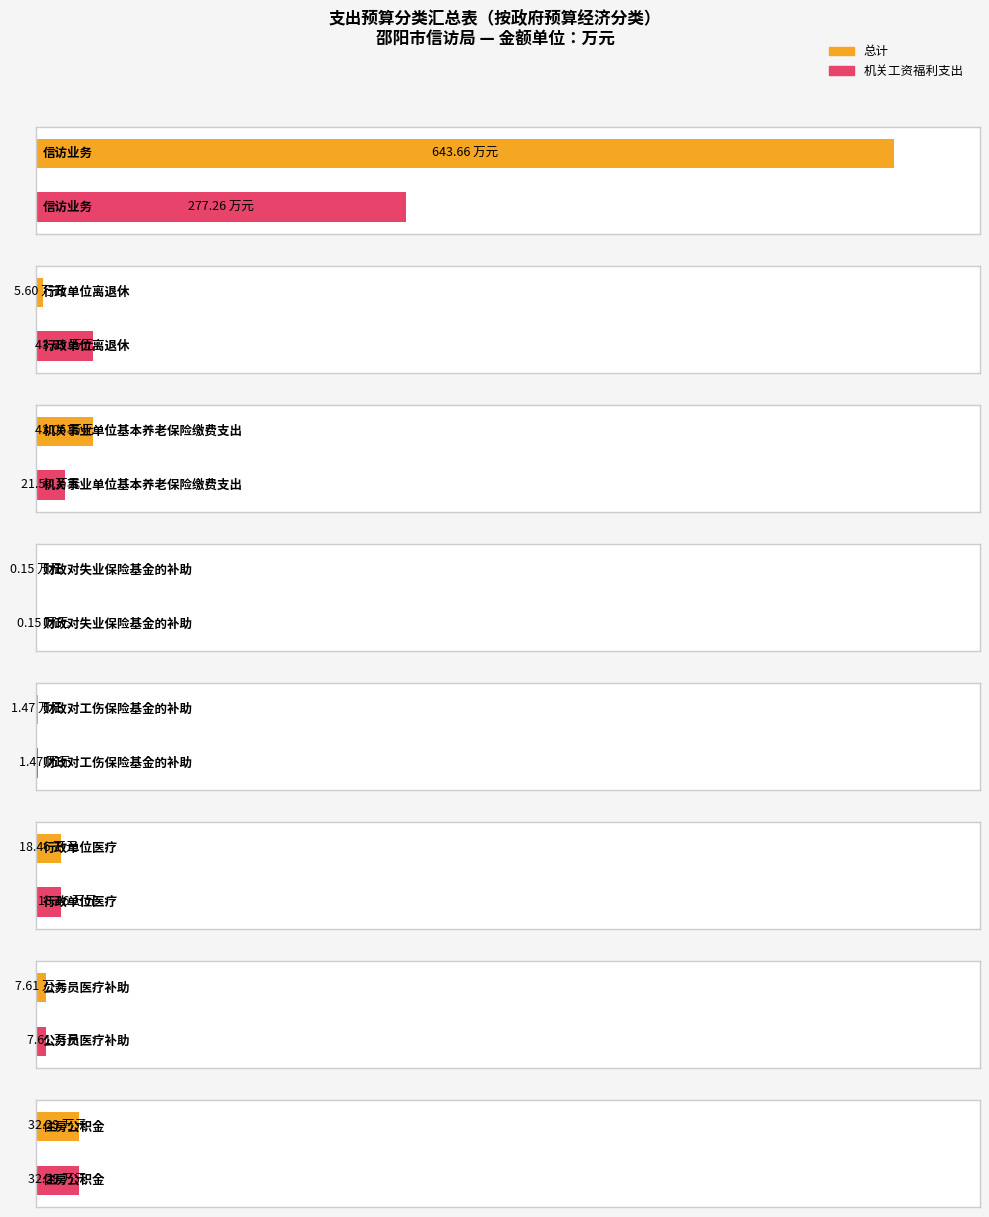

Rank the series by their average value, from highest to lowest.

总计, 机关工资福利支出